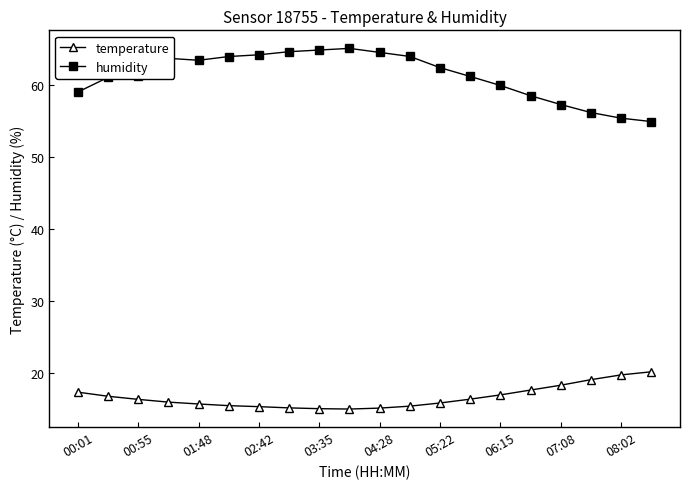

Rank the series by their maximum value, from highest to lowest.

humidity, temperature